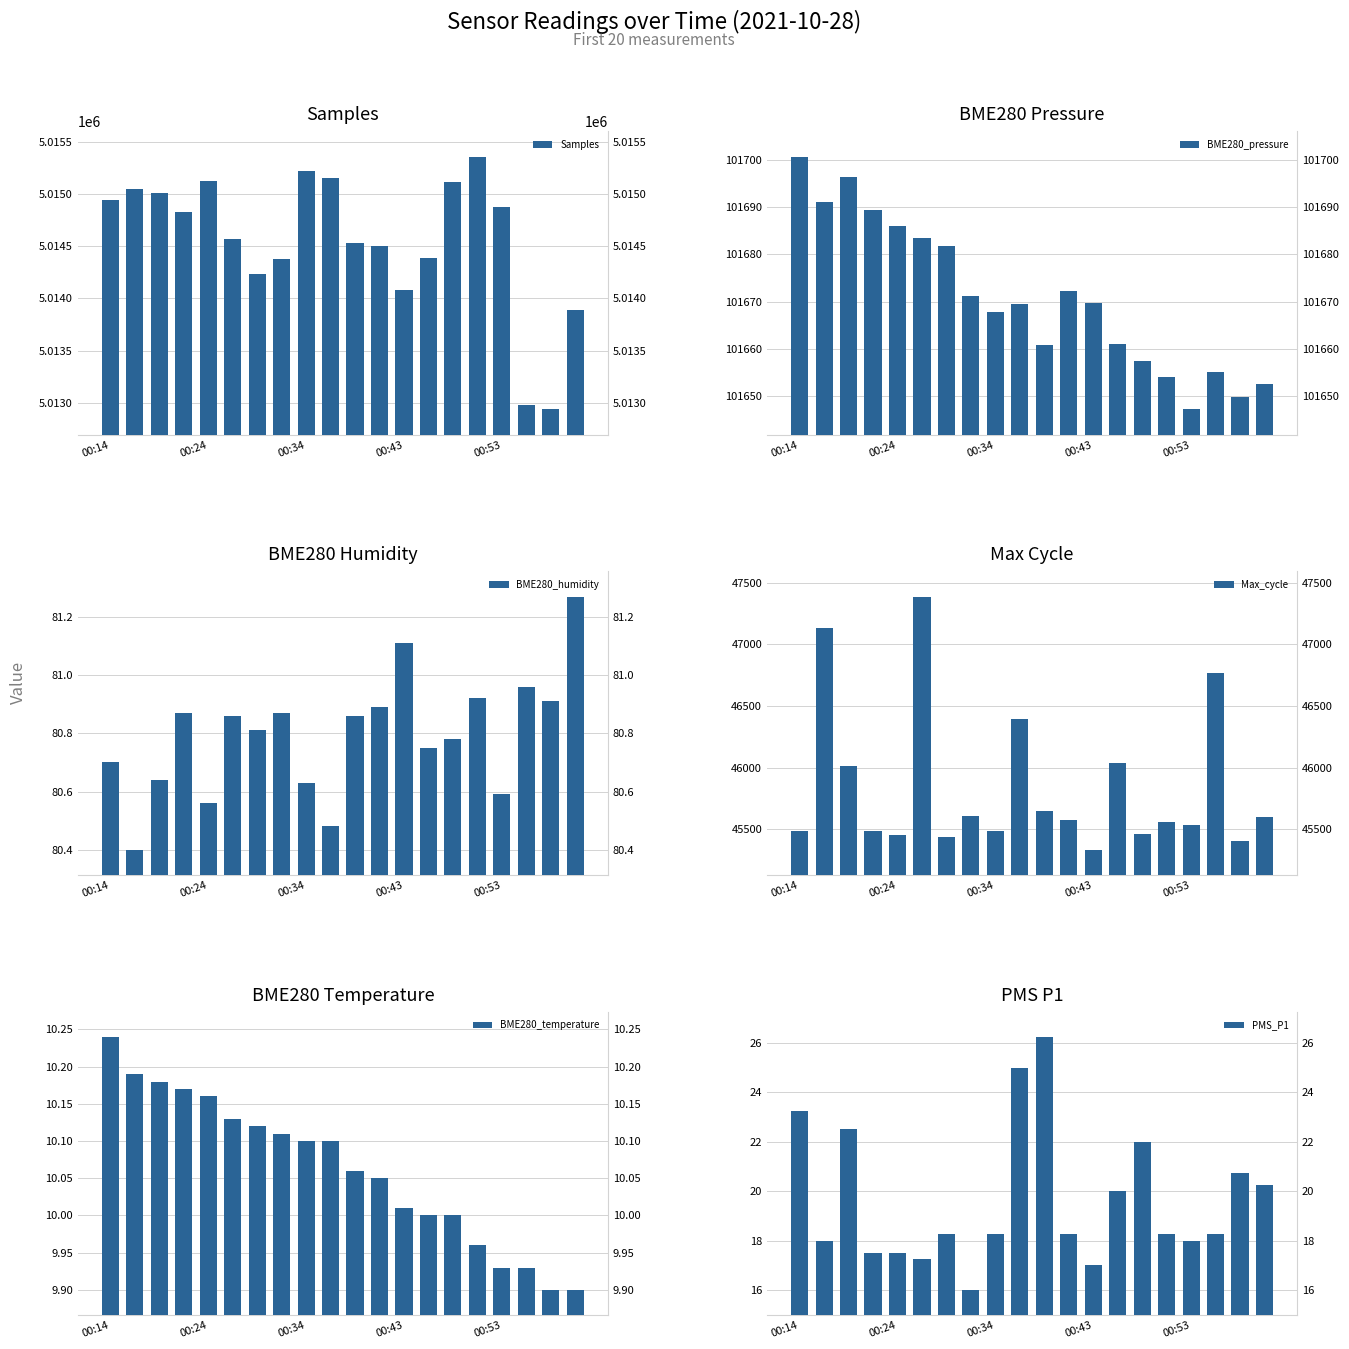

What is the difference between the second highest and minimum values in the BME280_temperature series?

0.3